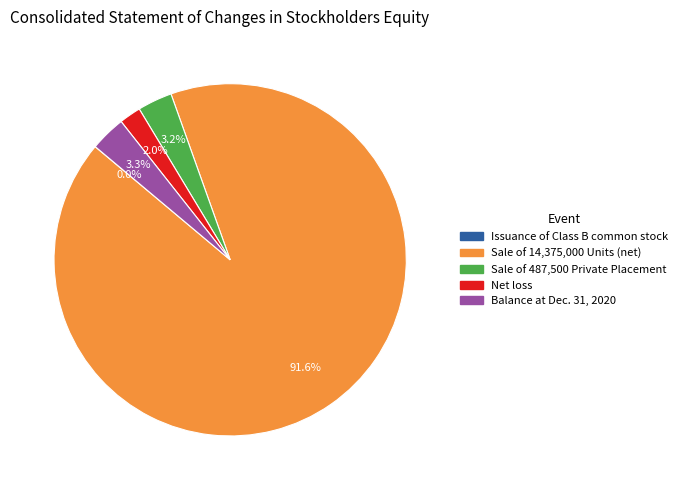

What is the largest slice in the pie chart?

Sale of 14,375,000 Units (net)